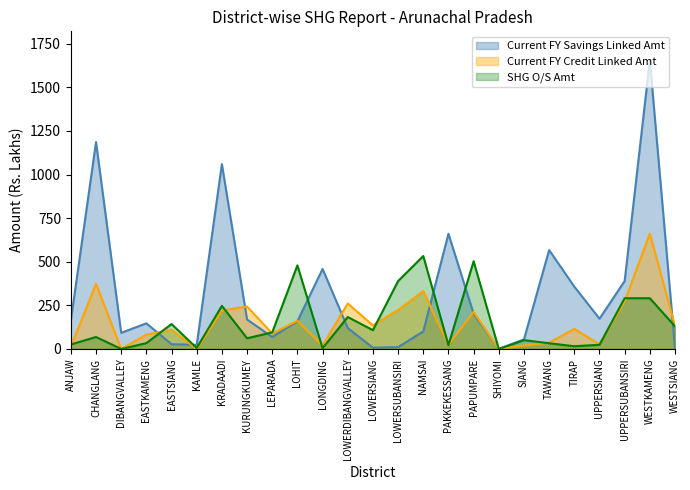

The SHG O/S Amt series shows 247.2 at KRADAADI. True or false?

True